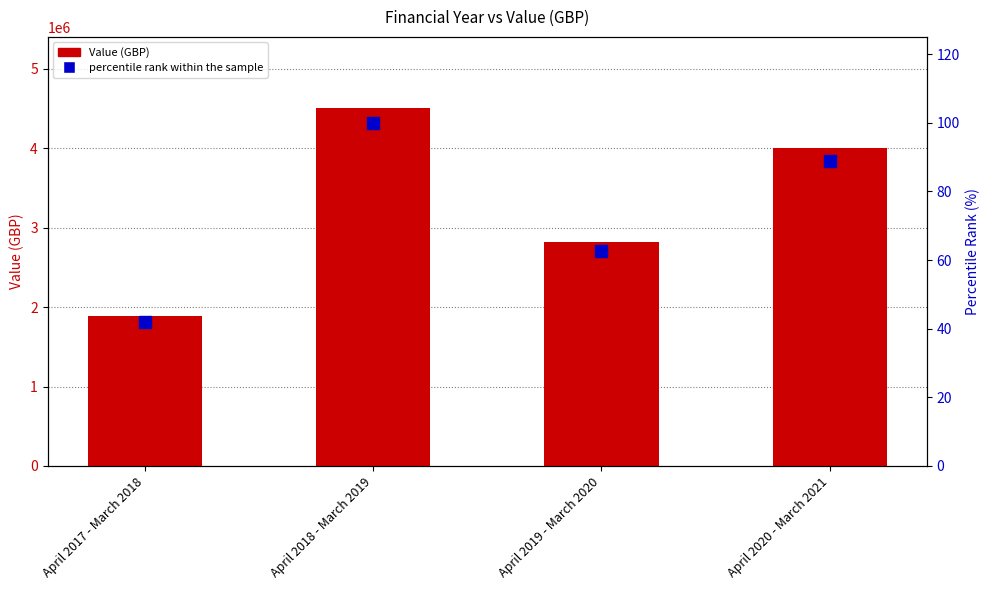

What are all the series names shown in the legend?

Value, percentile rank within the sample